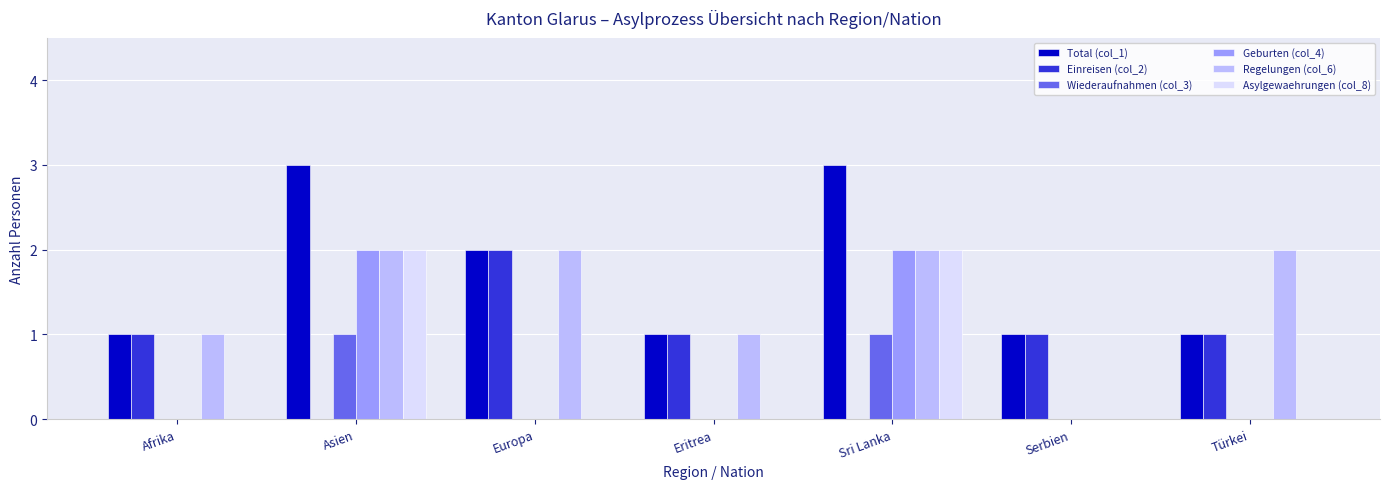

What is the average value of the Einreisen (col_2) series?

1